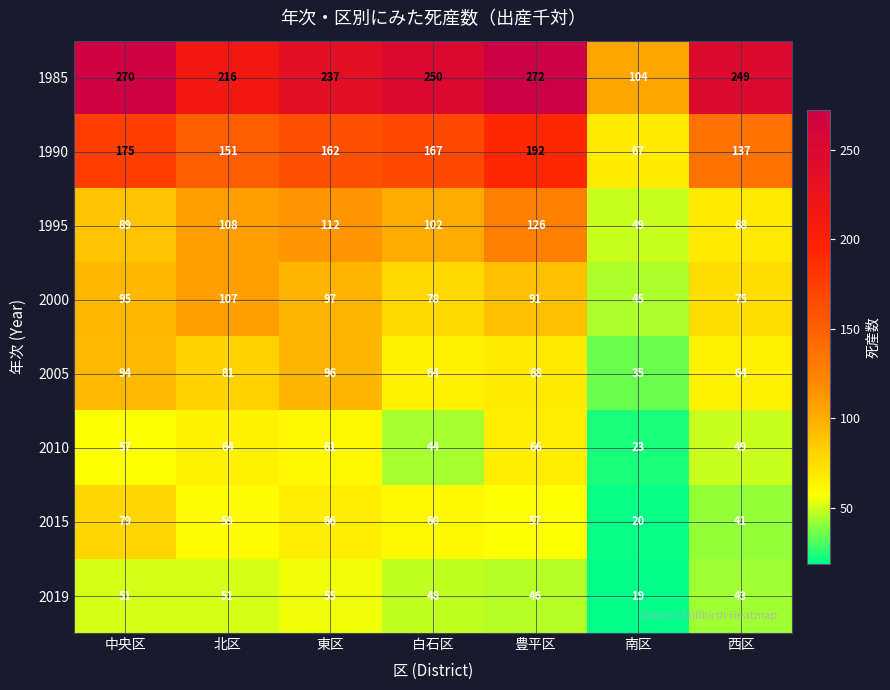

Where is 1985 nearest to the value 188?

北区